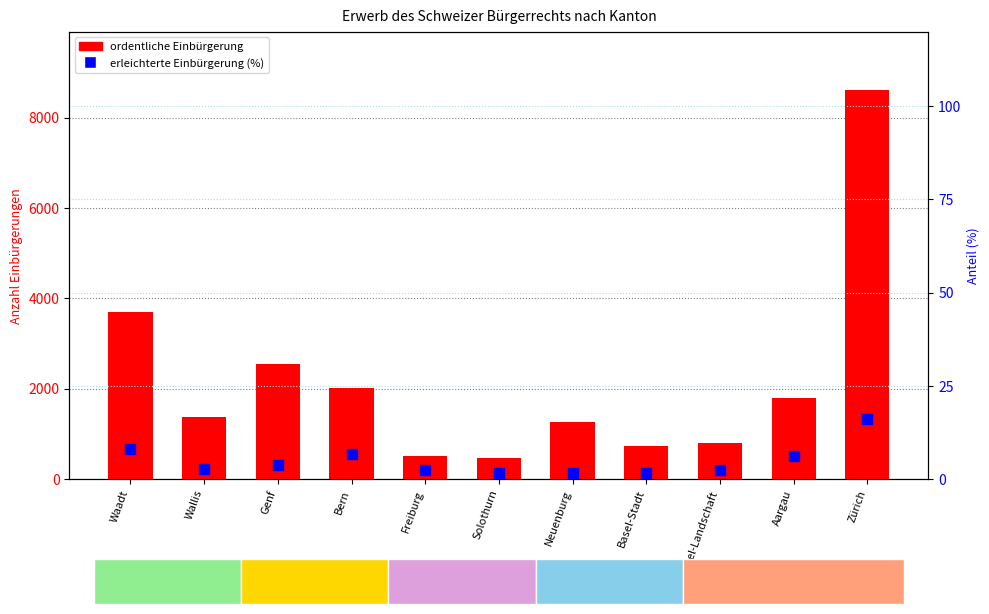

Is the value of ordentliche Einbürgerung at Bern greater than the value of erleichterte Einbürgerung (%) at Genf?

Yes